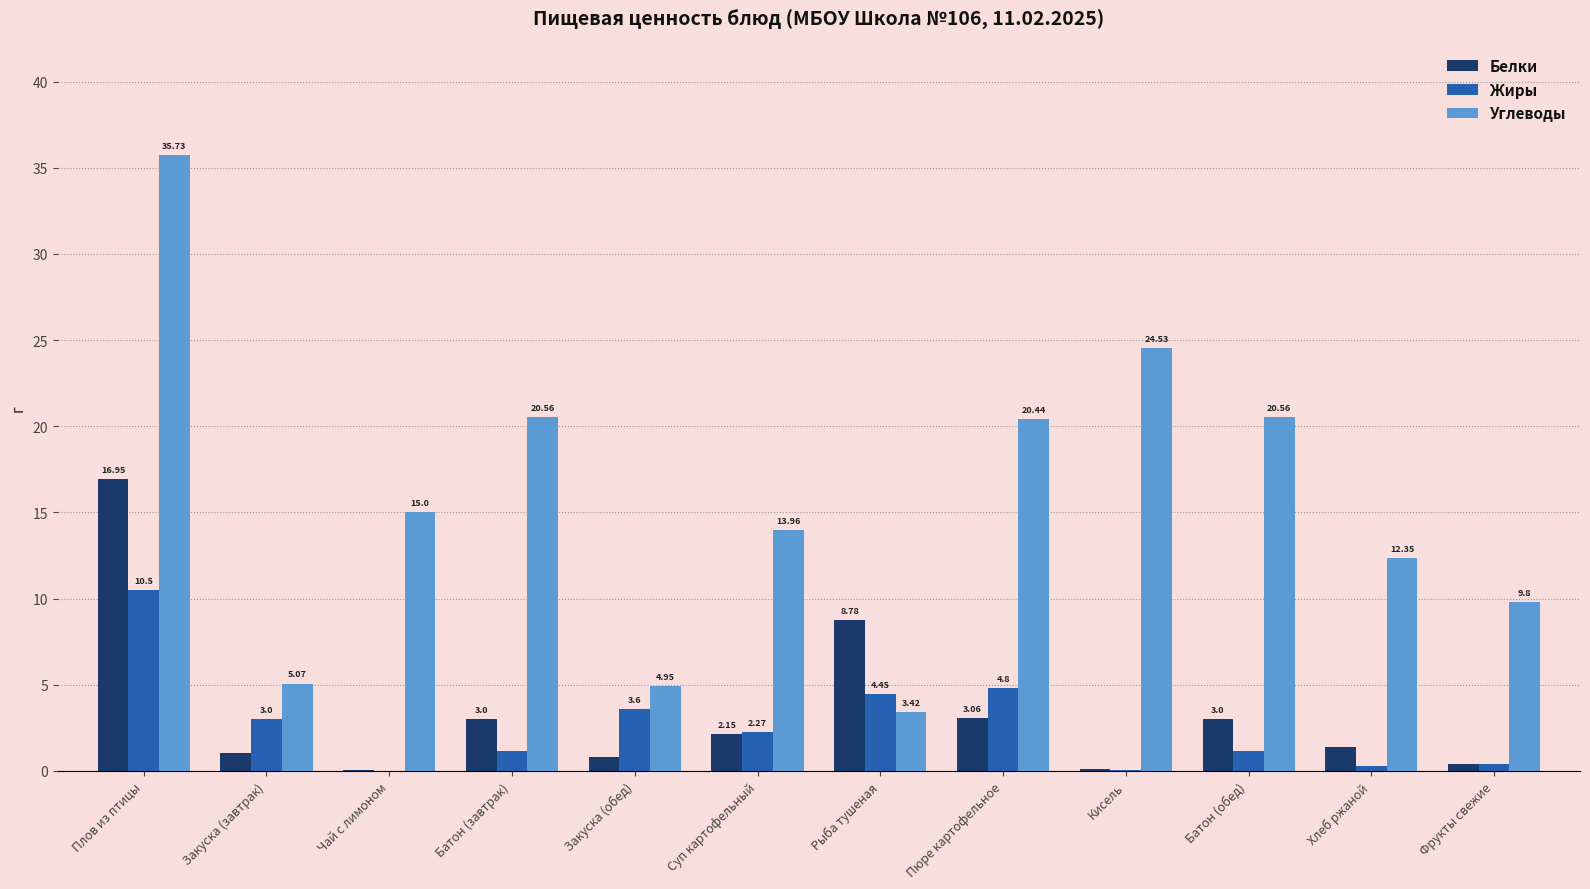

Is the value of Белки at Пюре картофельное greater than the value of Углеводы at Хлеб ржаной?

No